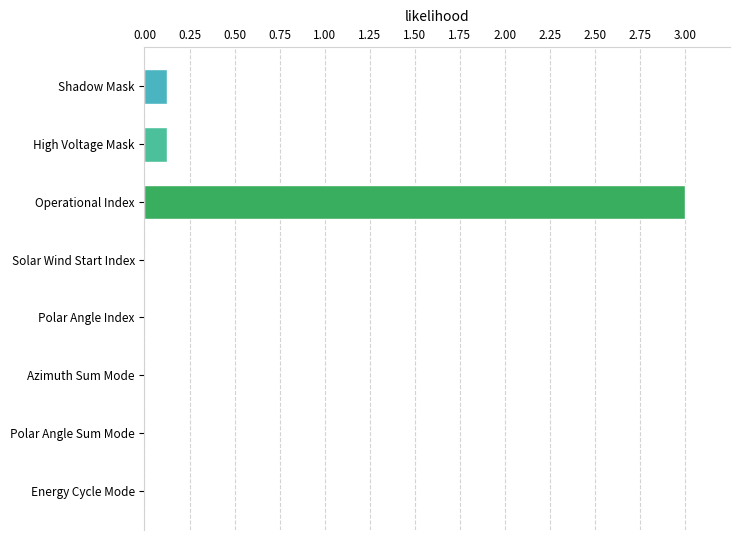

Is it true that the value at Polar Angle Index is -1.1?

False